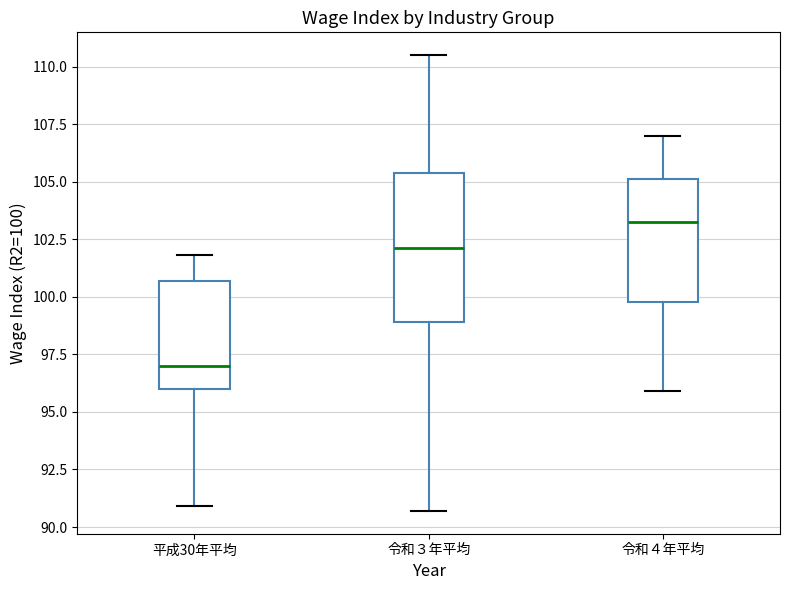

Which box has the highest median line?

令和４年平均